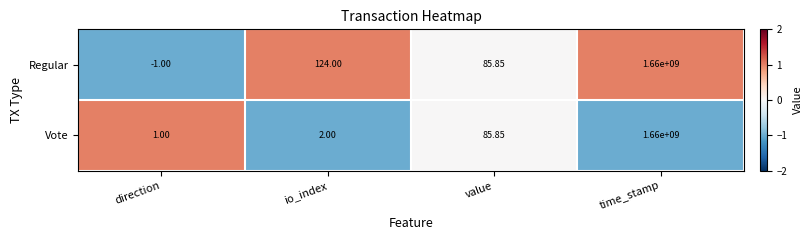

Which category has the highest value in the Regular series?

time_stamp